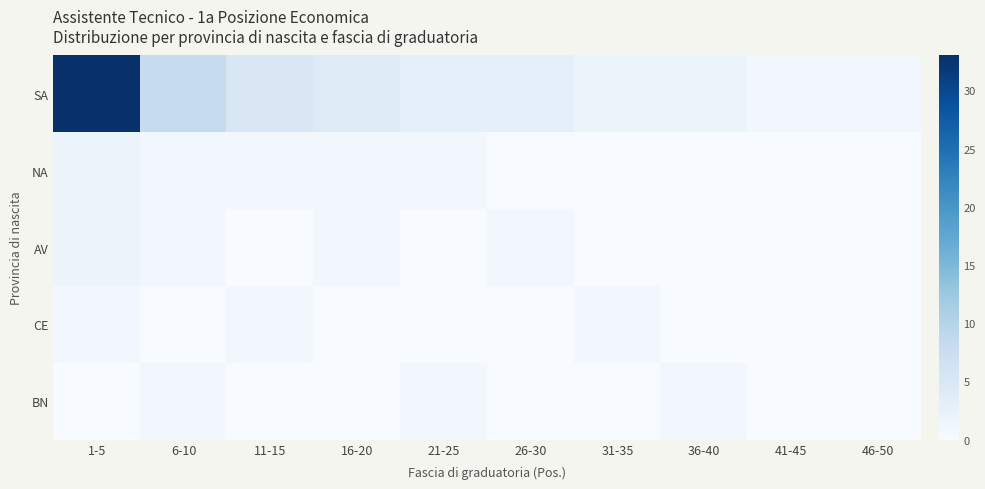

Which series has the widest spread of values?

SA